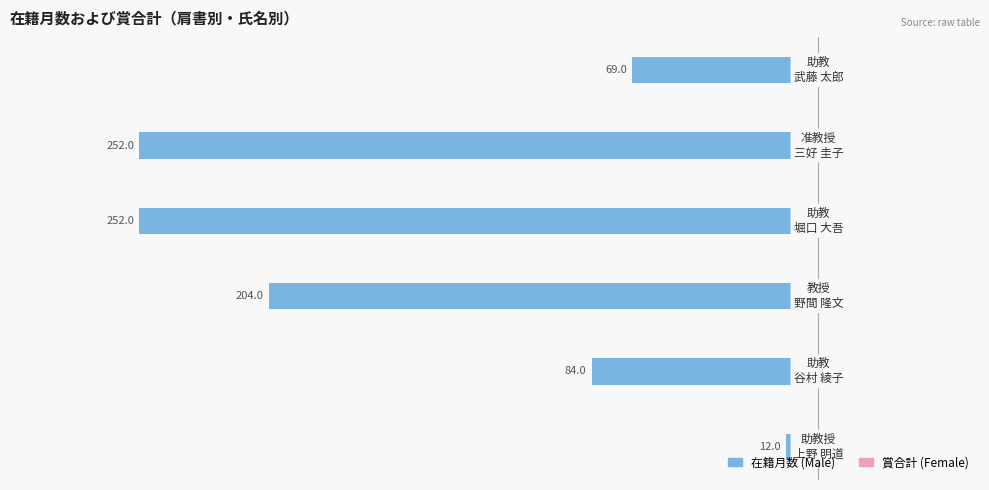

Reading left to right, extract all data points from this chart.

在籍月数: −300=-12	−250=-84	−200=-204	−150=-252	−100=-252	−50=-69
賞合計: −300=0	−250=0	−200=0	−150=0	−100=2	−50=0